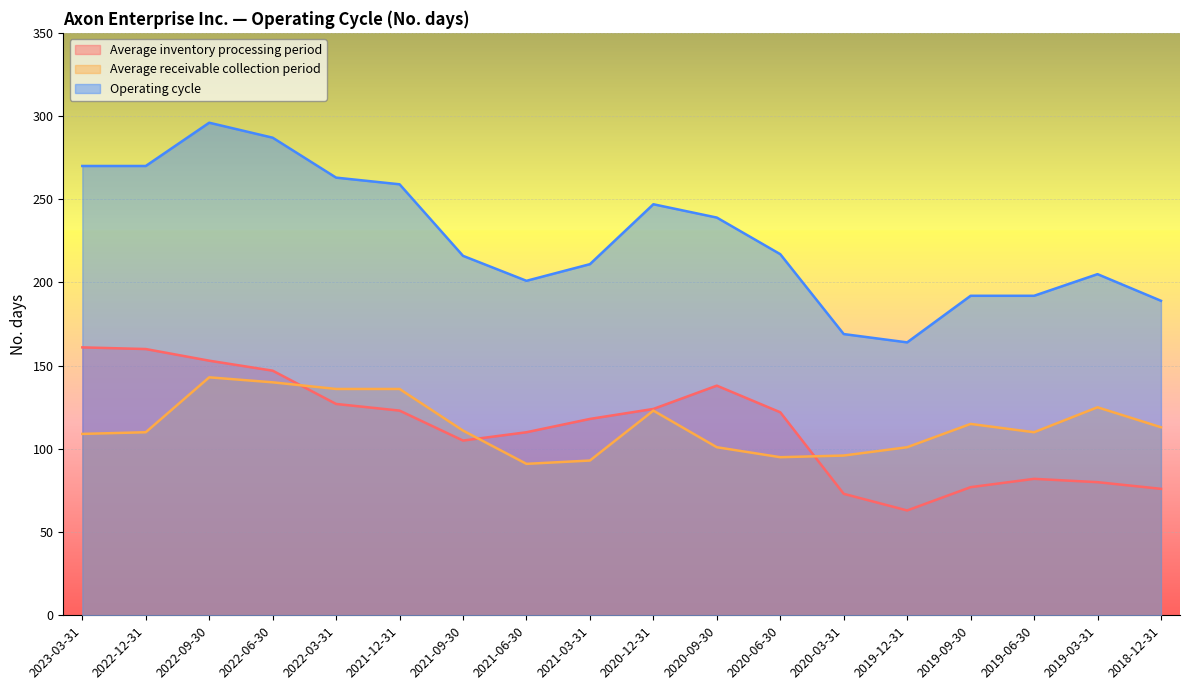

At which label is Average receivable collection period closest to 117?

2019-09-30